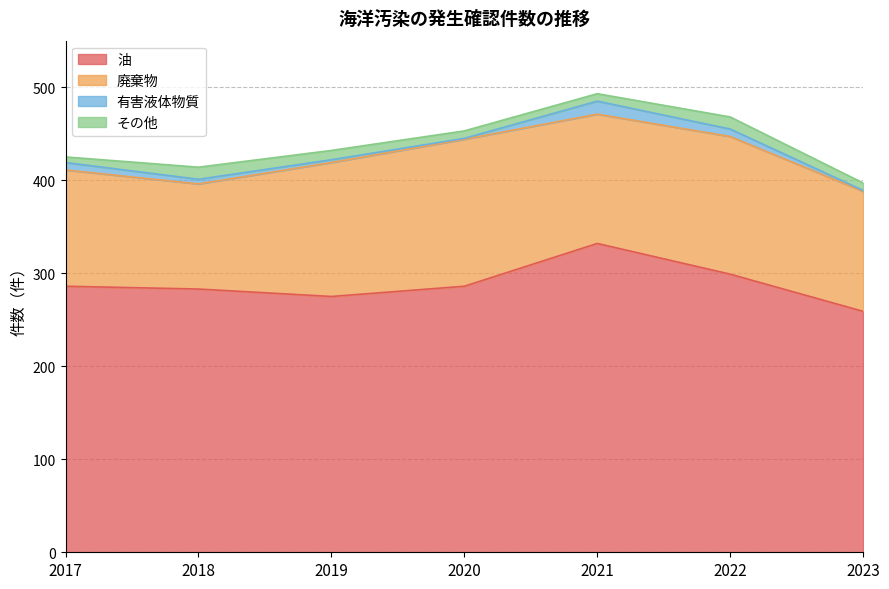

What is the total value across all series at 2021?

493